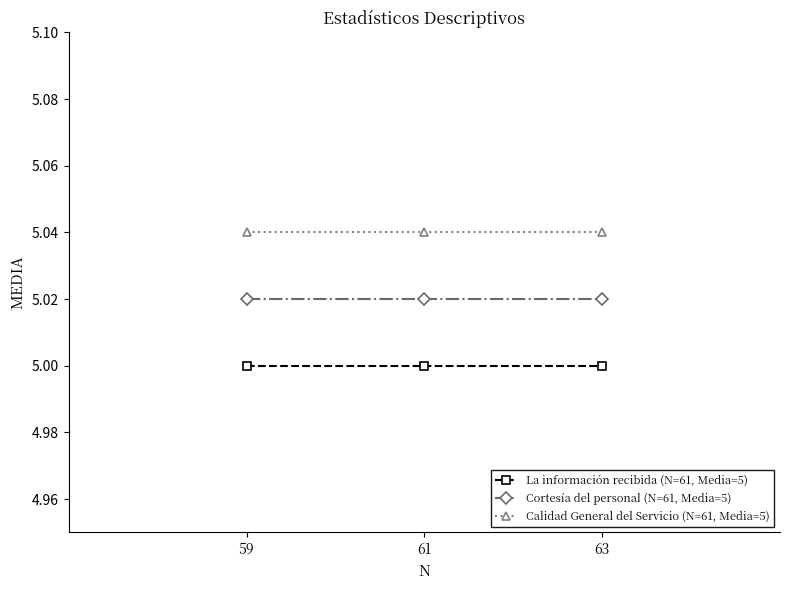

List the series in order of their overall mean, highest first.

Calidad General del Servicio (N=61, Media=5), Cortesía del personal (N=61, Media=5), La información recibida (N=61, Media=5)